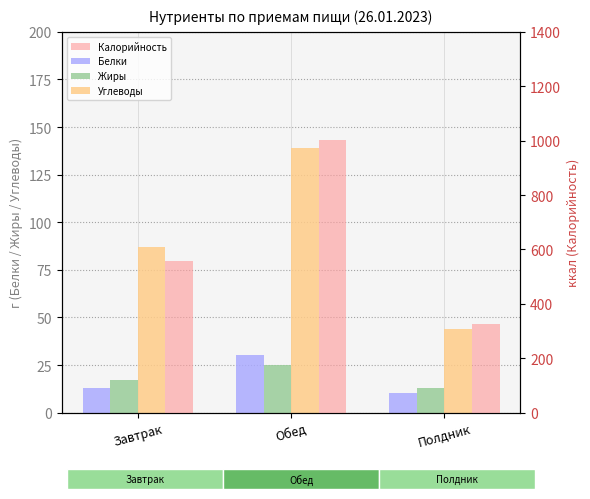

The value of Калорийность at Полдник is 325.0. True or false?

True